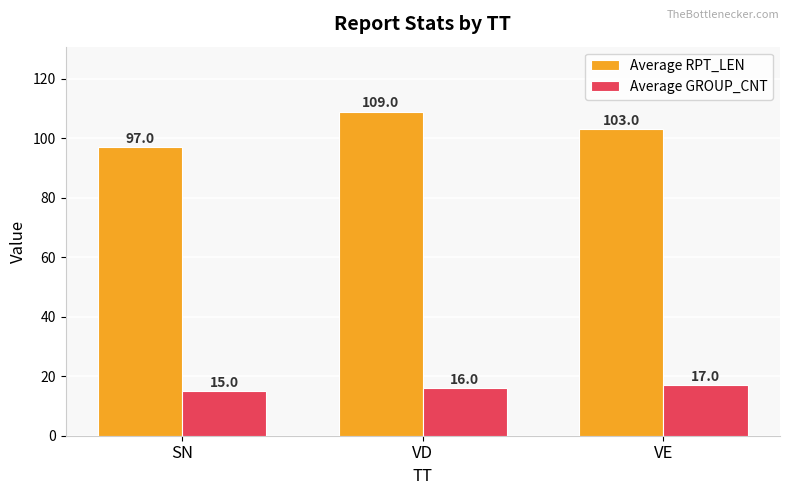

Reading left to right, what are all the values shown in this chart?

Average RPT_LEN: SN=97	VD=109	VE=103
Average GROUP_CNT: SN=15	VD=16	VE=17